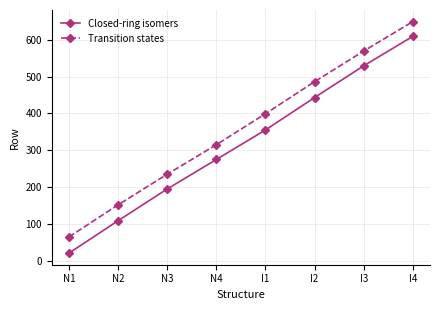

What is the label of the 4th point from the right?

I1